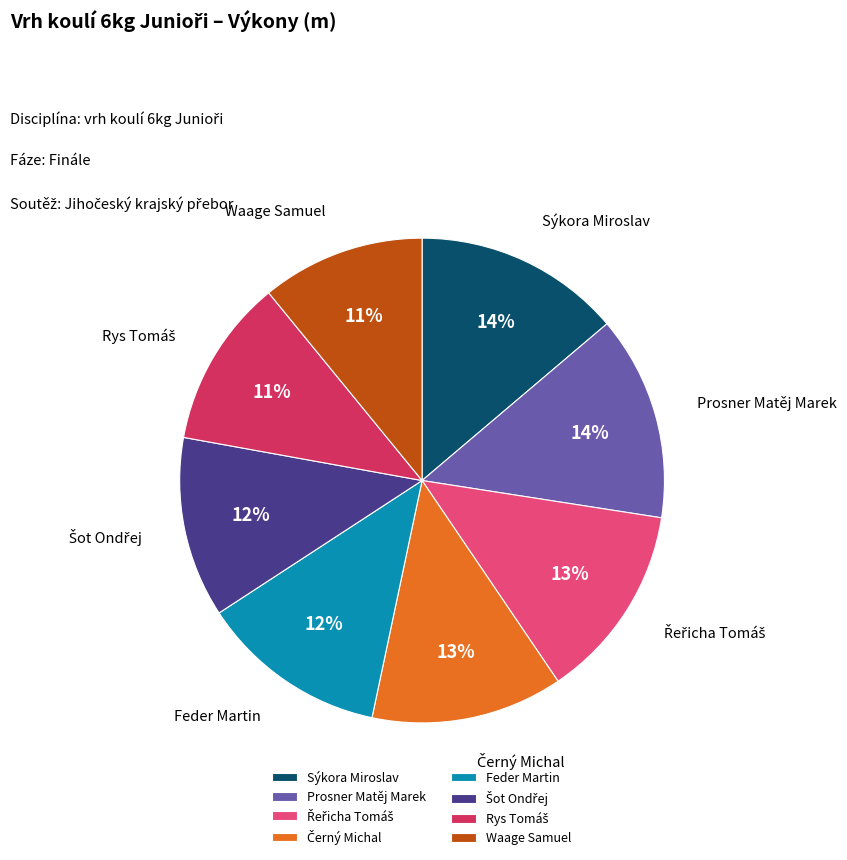

True or false: Prosner Matěj Marek accounts for 14% of the total.

True